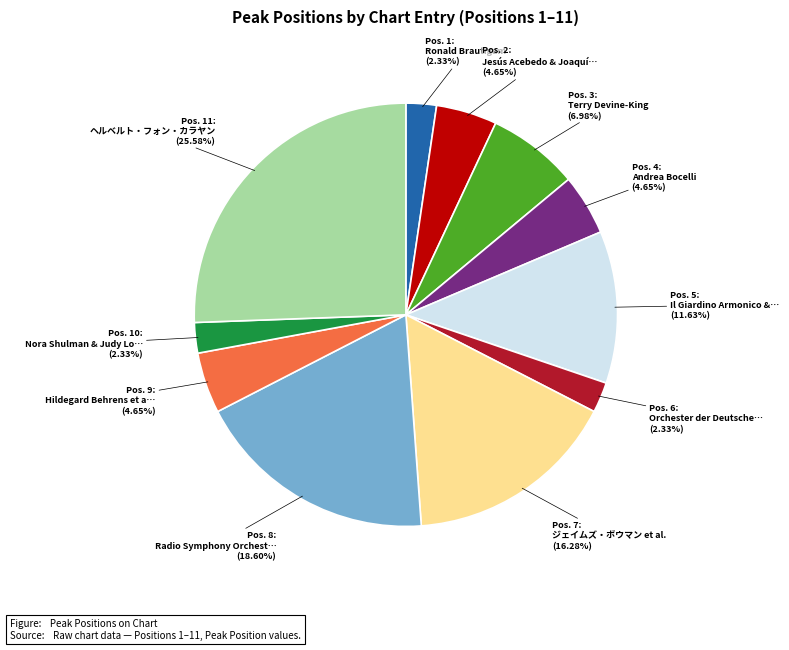

Does any single category account for the majority?

No